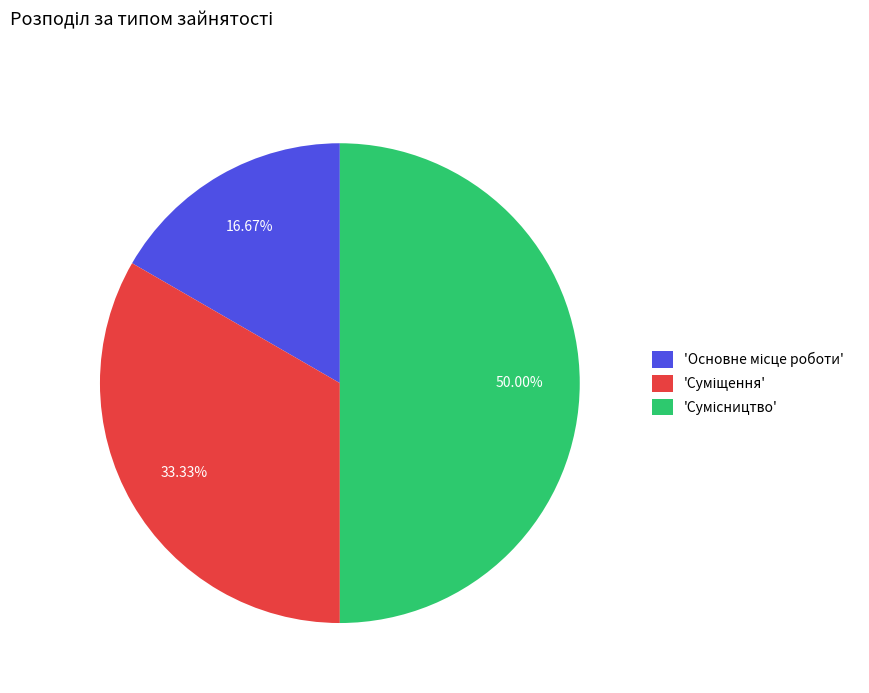

Count the number of slices in the pie.

3